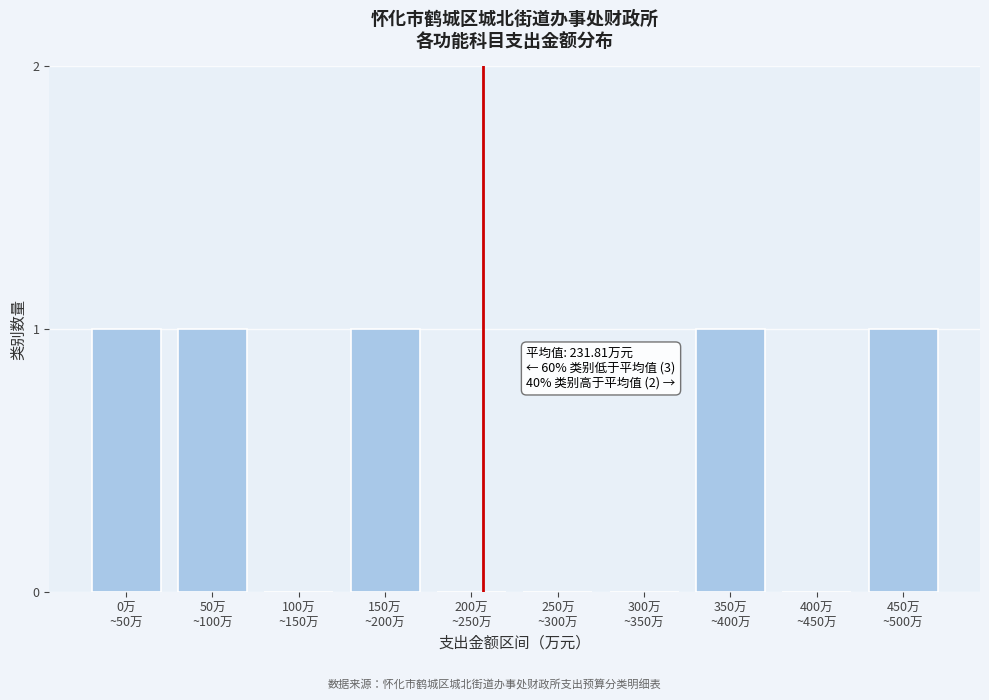

What is the sum of all values?

5